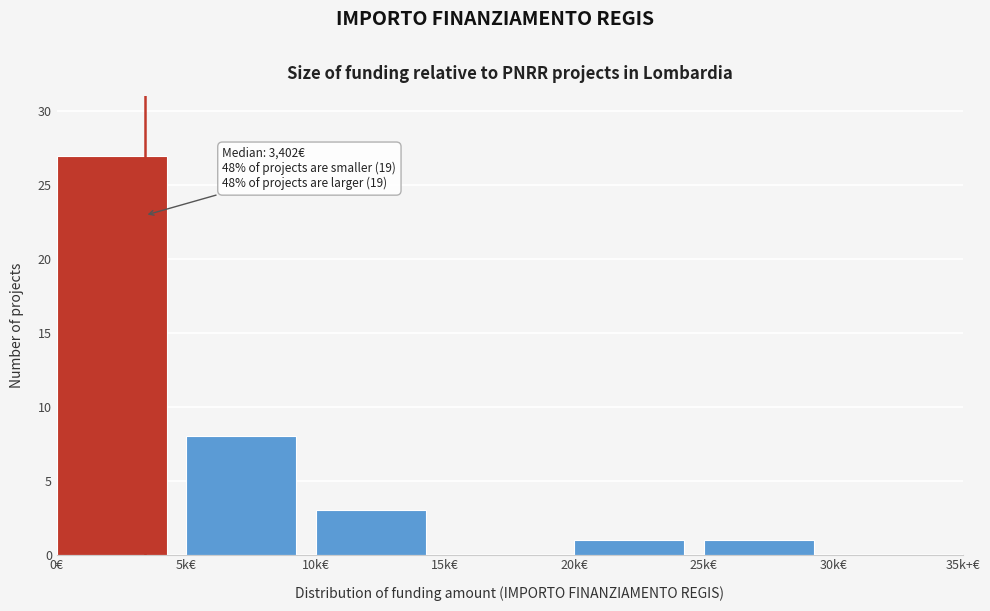

Reading left to right, what are all the values shown in this chart?

0€=27	5k€=8	10k€=3	15k€=0	20k€=1	25k€=1	30k€=0